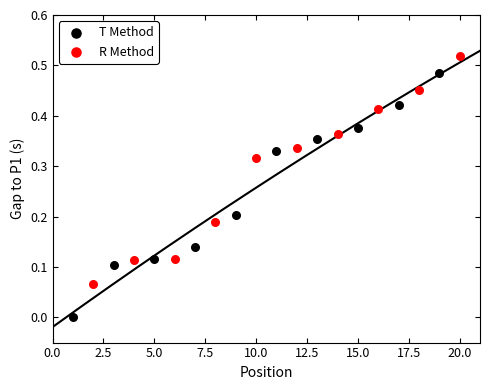

Which series has the widest spread of Y values?

T Method